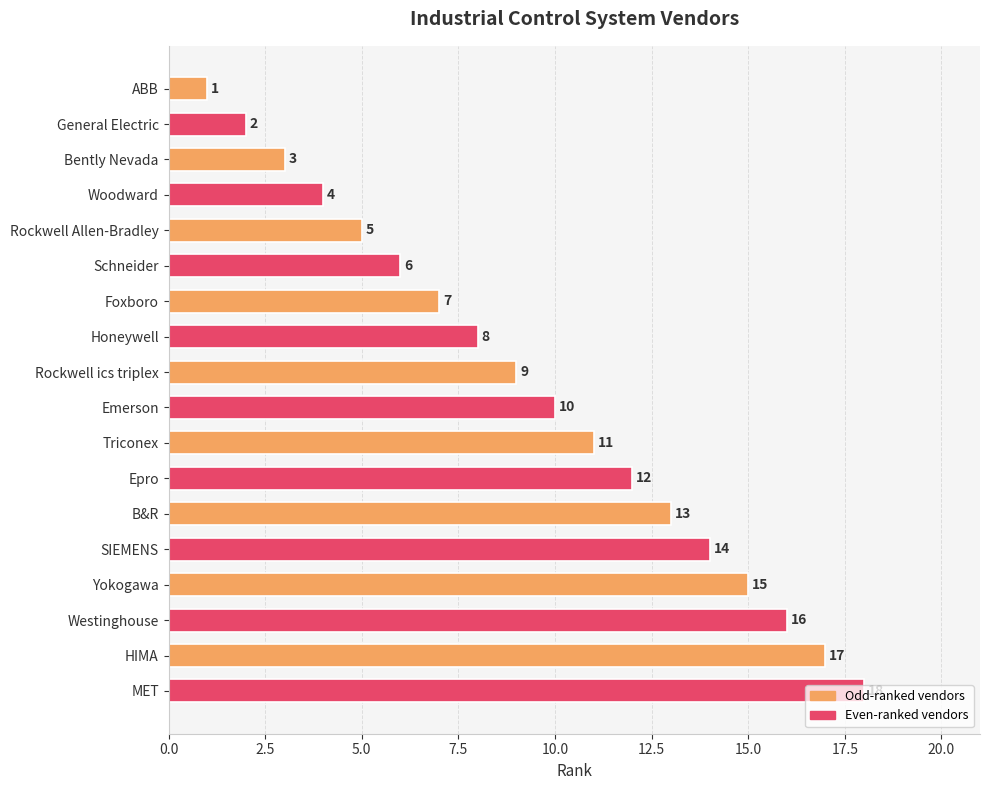

What is the average value?

10